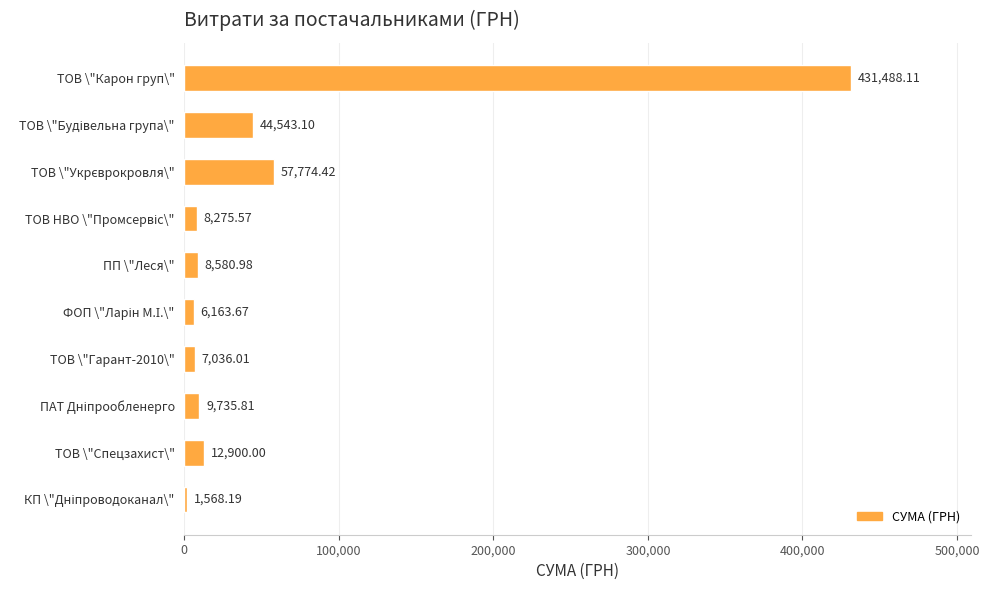

What is the difference between the maximum and minimum values?

429919.9